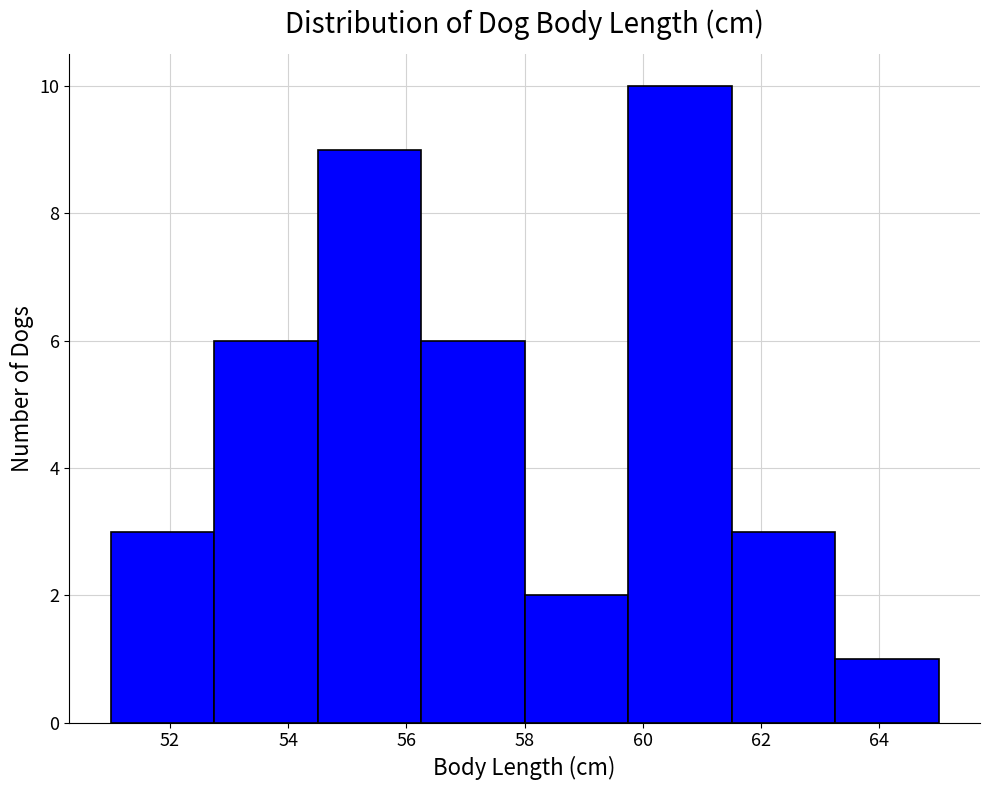

Over which range of the x-axis is the bar tallest?

59.75 to 61.50